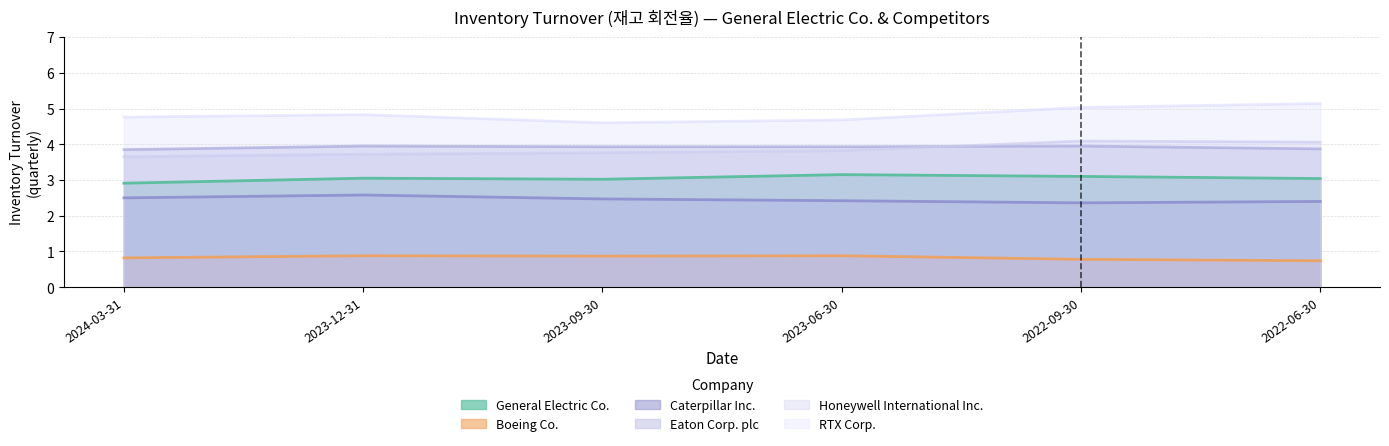

Which has a higher value, 2023-06-30 or 2022-06-30?

2023-06-30